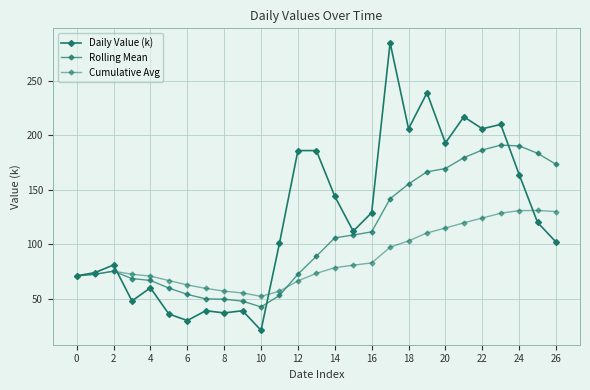

True or false: Cumulative Avg has more than 0 points higher than both neighbors.

True